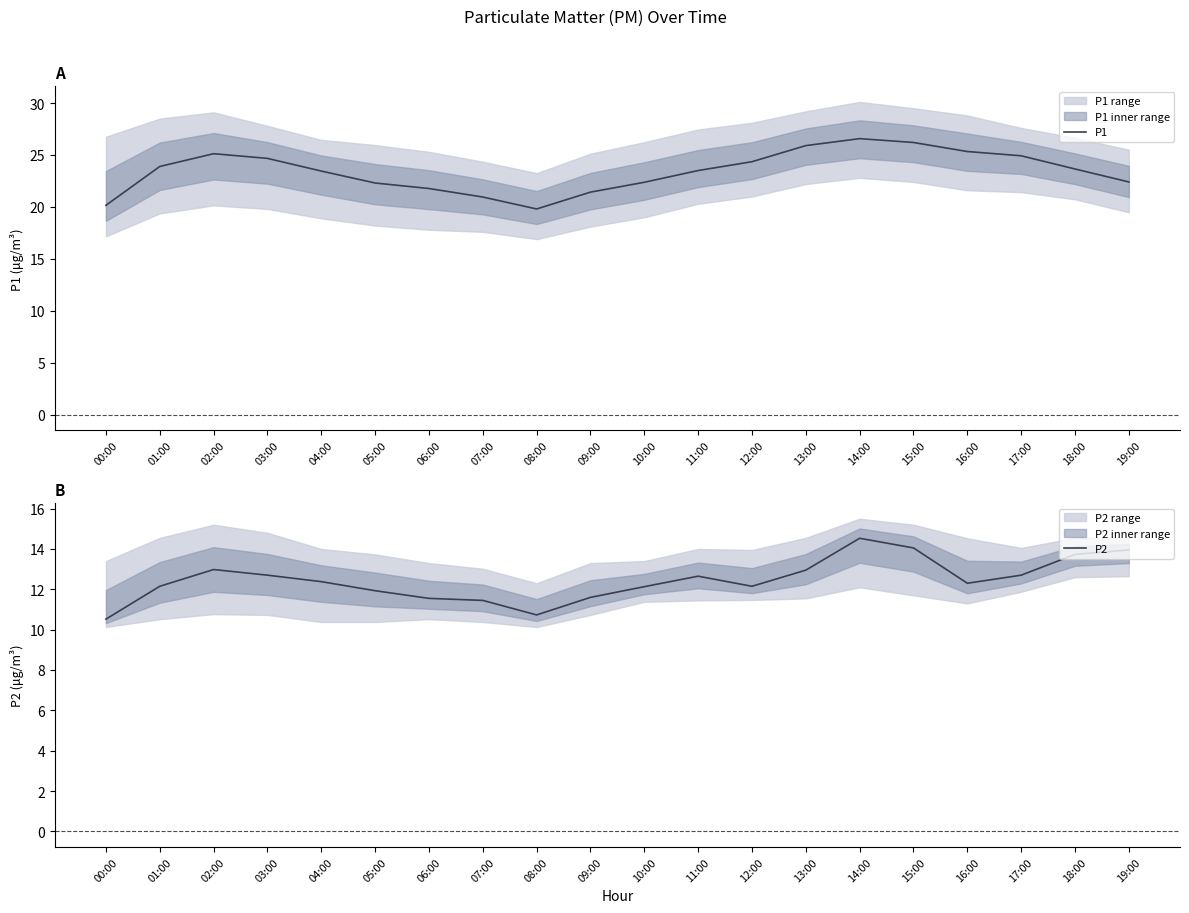

What position from the right is 00:00?

20